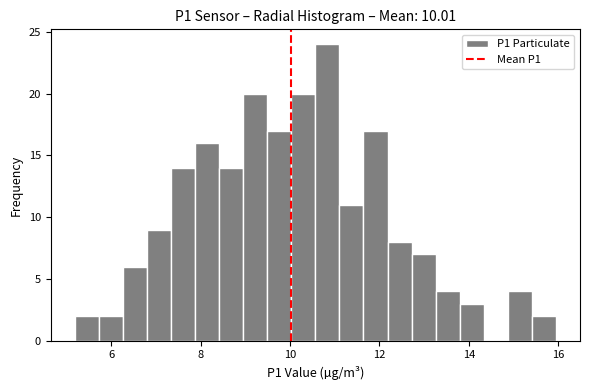

Around what value on the x-axis is the tallest bar? Give the approximate position of its centre, as read against the axis.

10.8